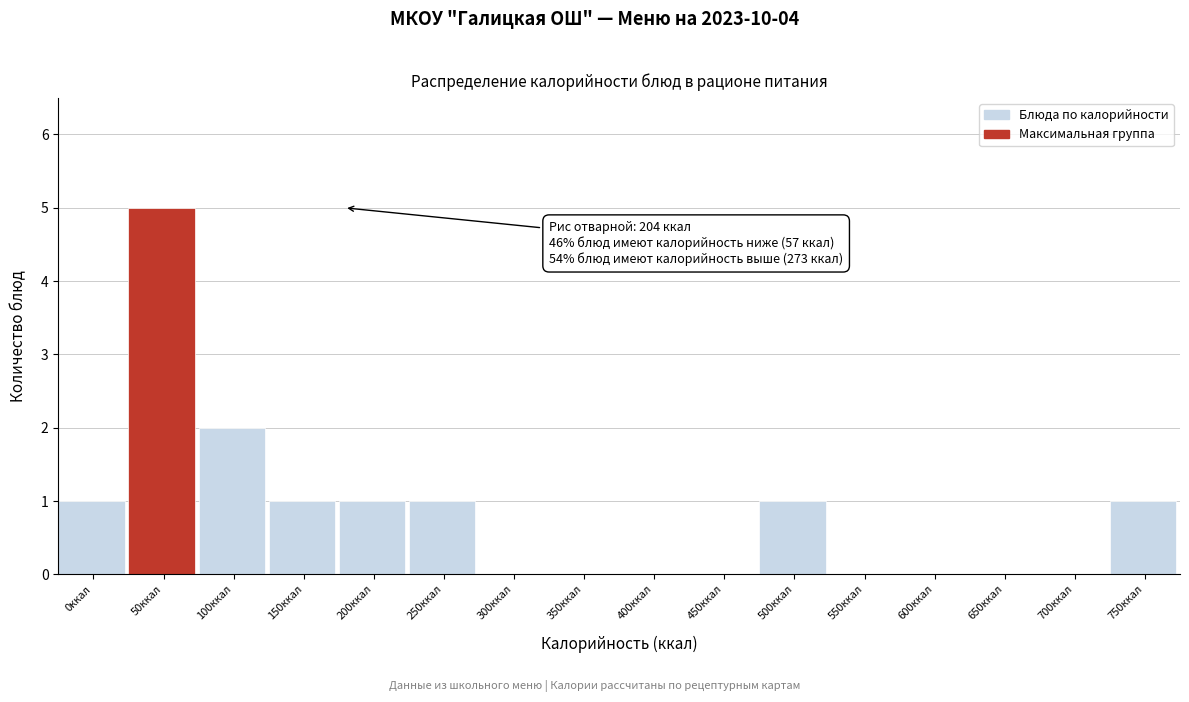

Reading right to left, extract all data points from this chart.

750ккал=1	700ккал=0	650ккал=0	600ккал=0	550ккал=0	500ккал=1	450ккал=0	400ккал=0	350ккал=0	300ккал=0	250ккал=1	200ккал=1	150ккал=1	100ккал=2	50ккал=5	0ккал=1